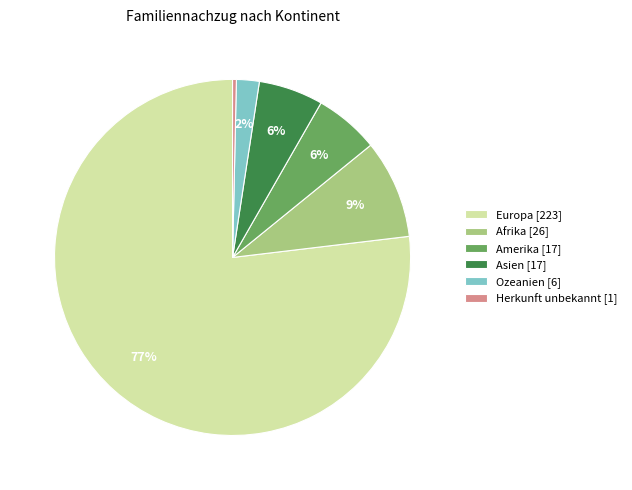

Which slice is the smallest?

Herkunft unbekannt